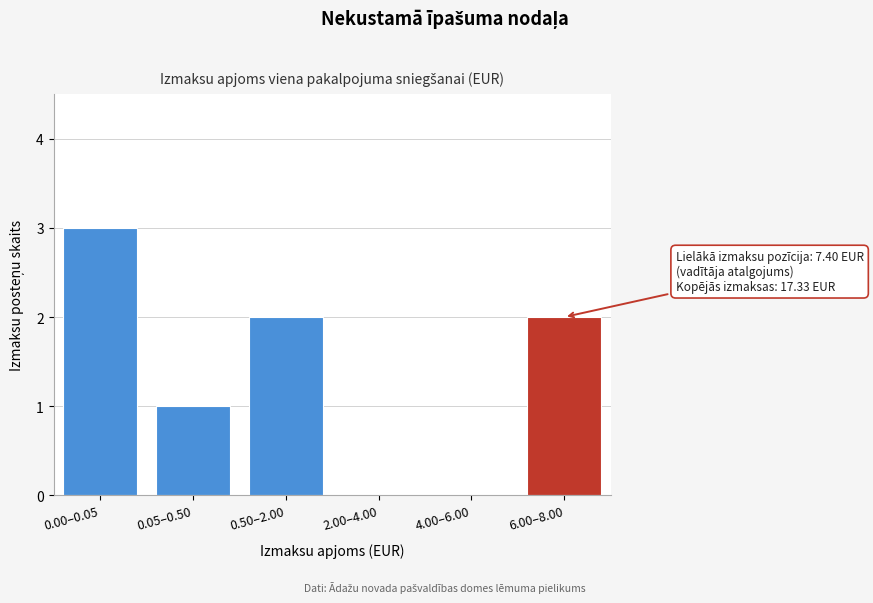

Reading left to right, what are all the values shown in this chart?

0.00–0.05=3	0.05–0.50=1	0.50–2.00=2	2.00–4.00=0	4.00–6.00=0	6.00–8.00=2